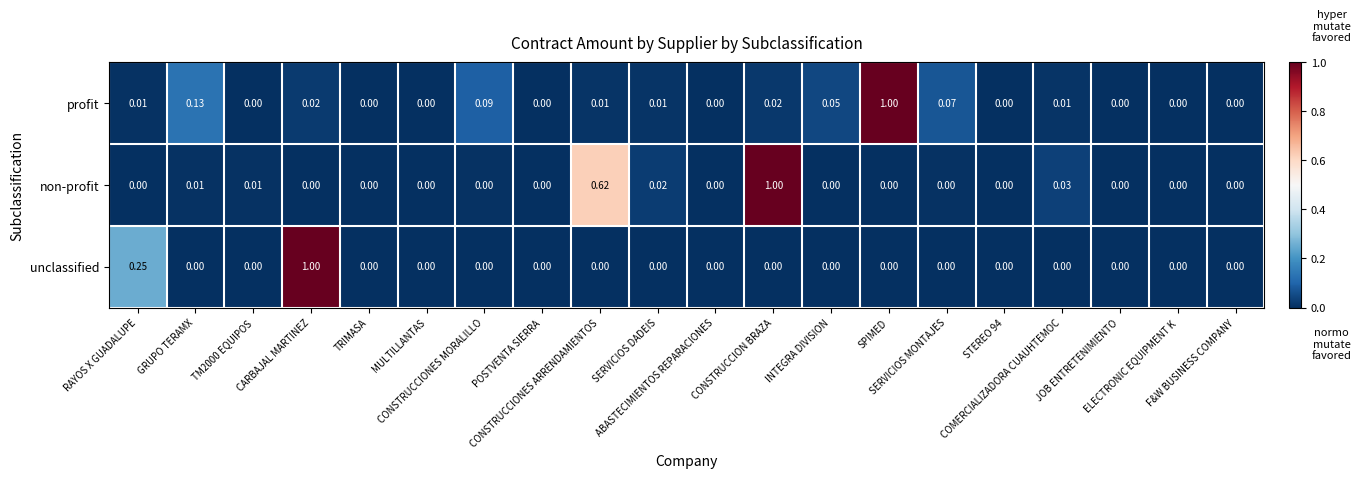

Which series has the largest total across all categories?

non-profit